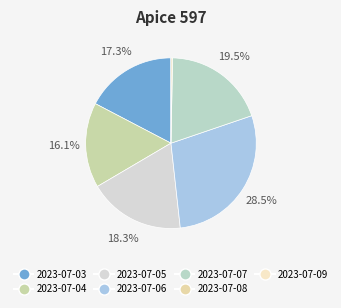

Which slice is the smallest?

2023-07-09